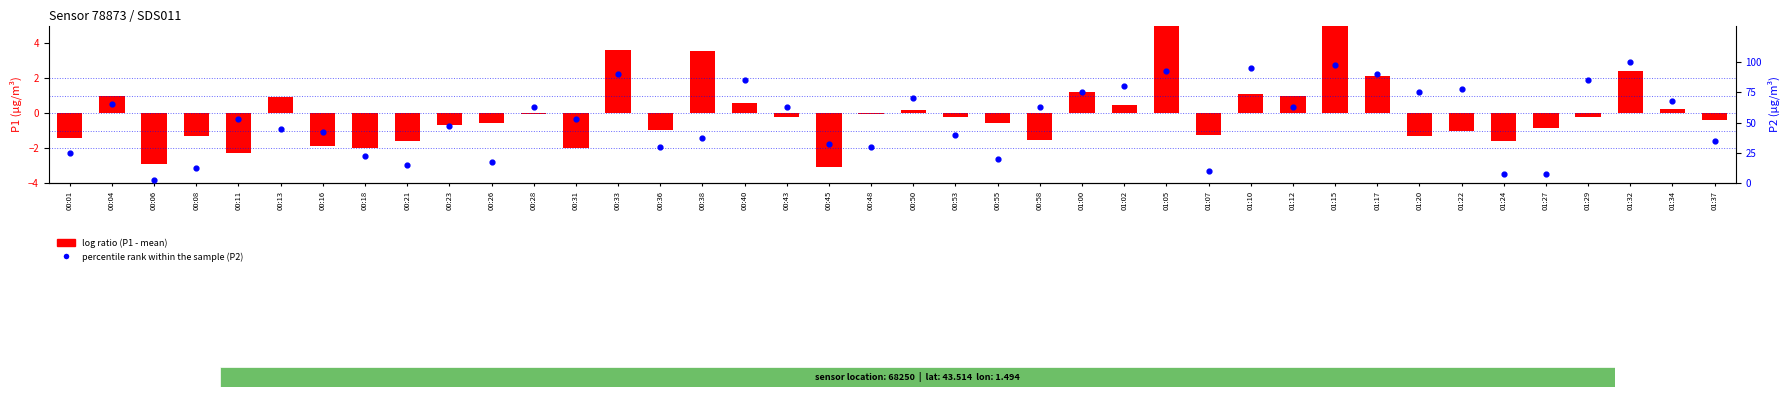

Which has a higher value, 01:22 or 01:17?

01:17